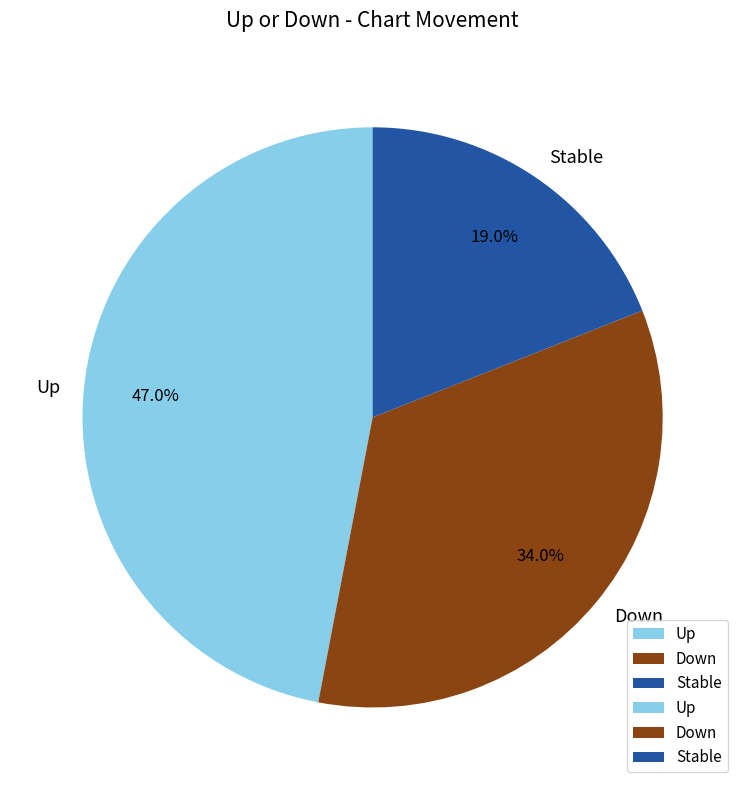

What is the smallest slice in the pie chart?

Stable